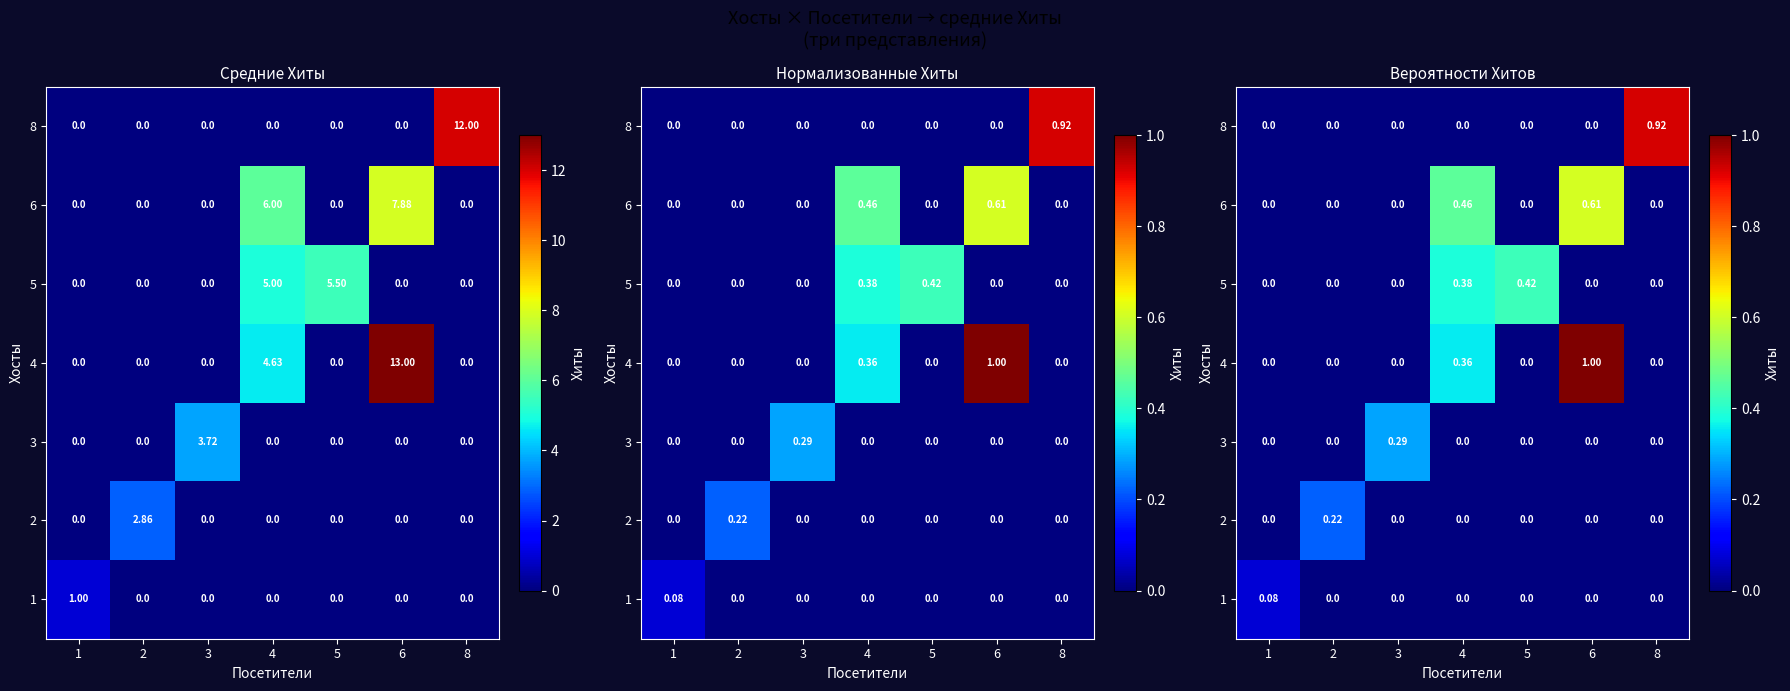

At how many categories does at least one series exceed 0?

7